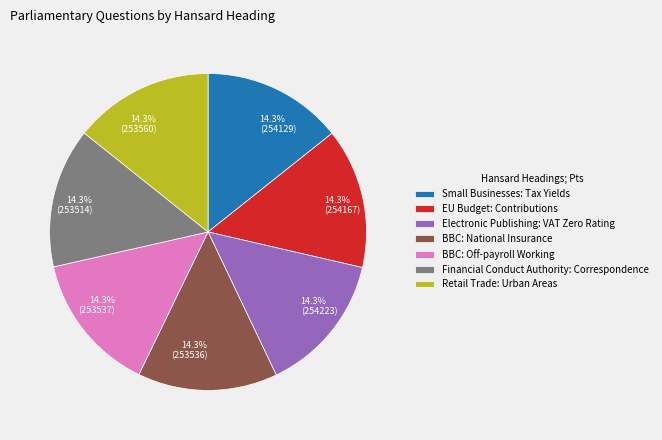

What percentage is the Electronic Publishing: VAT Zero Rating slice, to the nearest percent?

14%